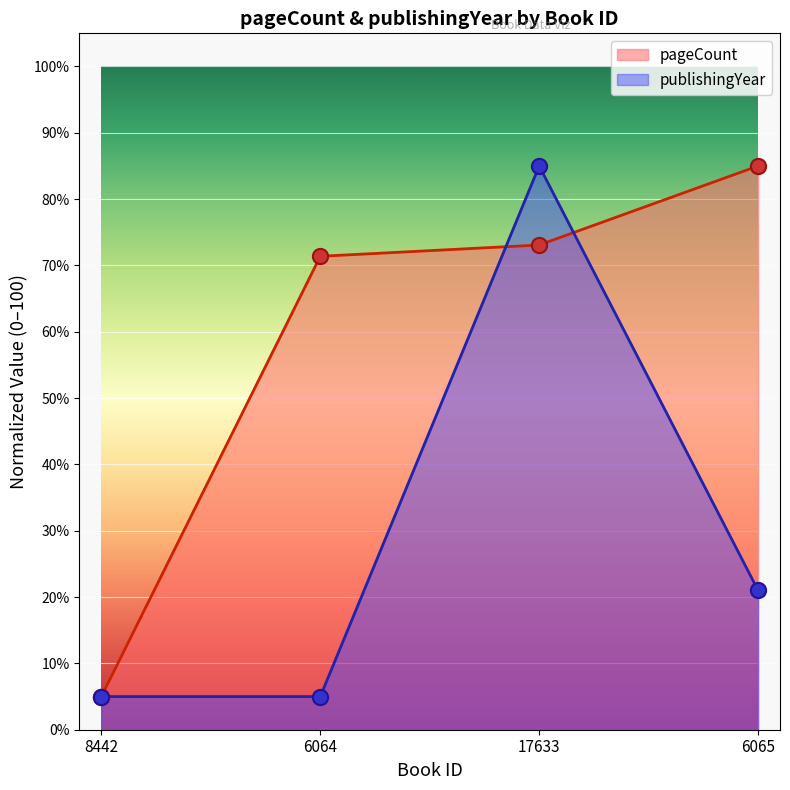

Which series reaches the minimum Y coordinate?

pageCount